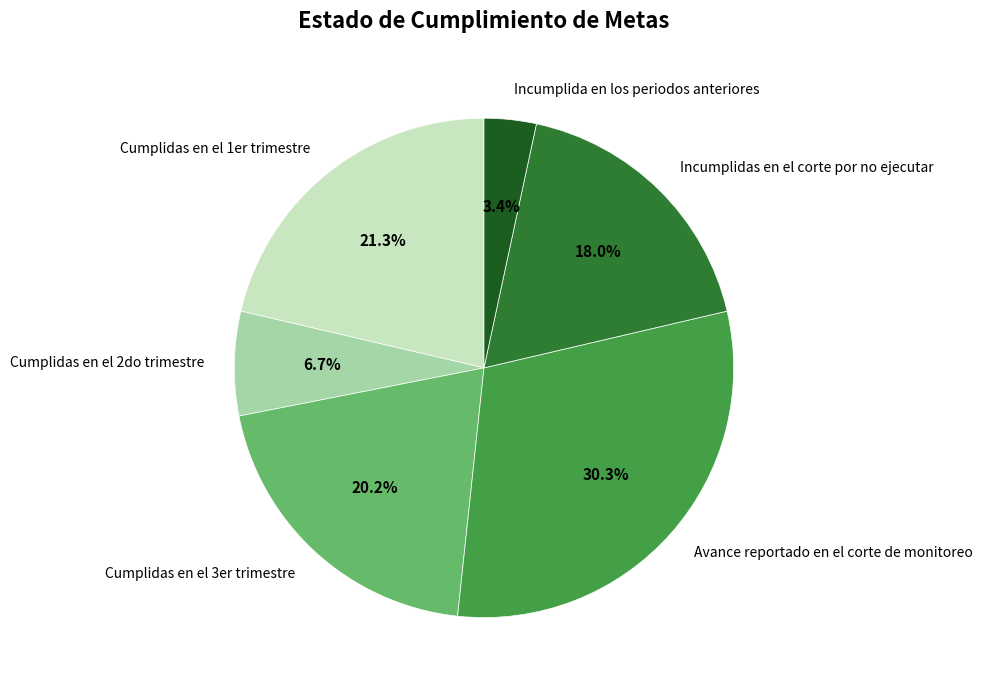

To the nearest percent, what portion does Incumplida en los periodos anteriores represent?

3%